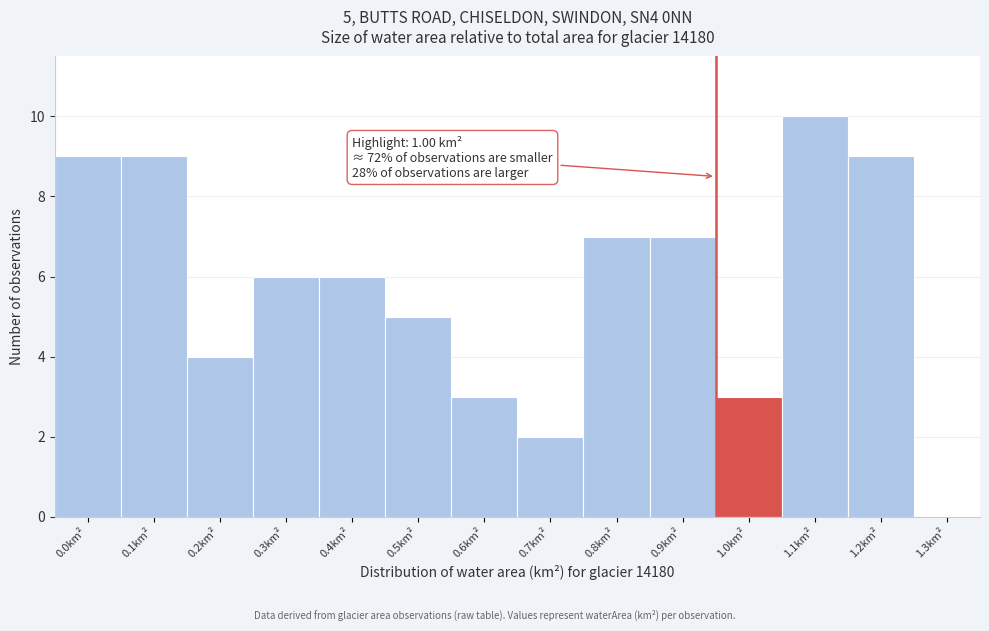

Reading left to right, extract all data points from this chart.

0.0km²=9	0.1km²=9	0.2km²=4	0.3km²=6	0.4km²=6	0.5km²=5	0.6km²=3	0.7km²=2	0.8km²=7	0.9km²=7	1.0km²=3	1.1km²=10	1.2km²=9	1.3km²=0